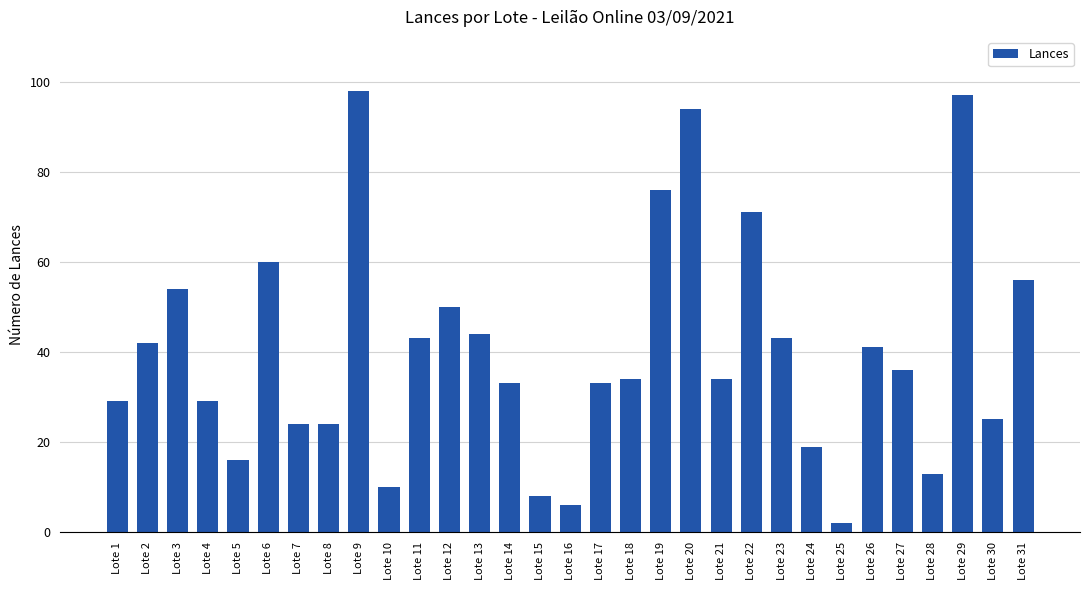

What is the difference between the maximum and minimum values?

96